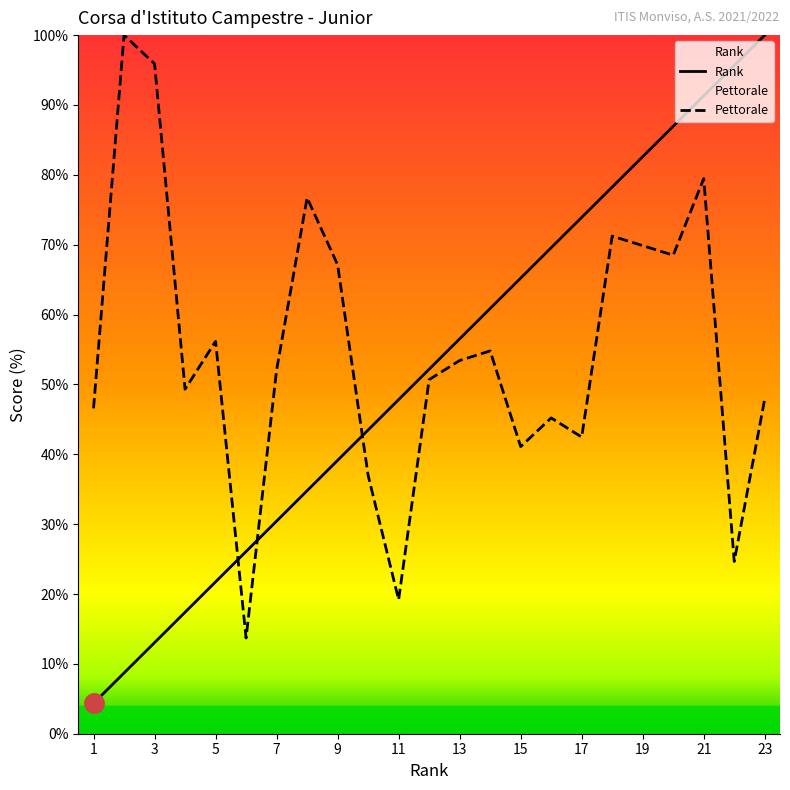

Where is Pettorale nearest to the value 56?

5